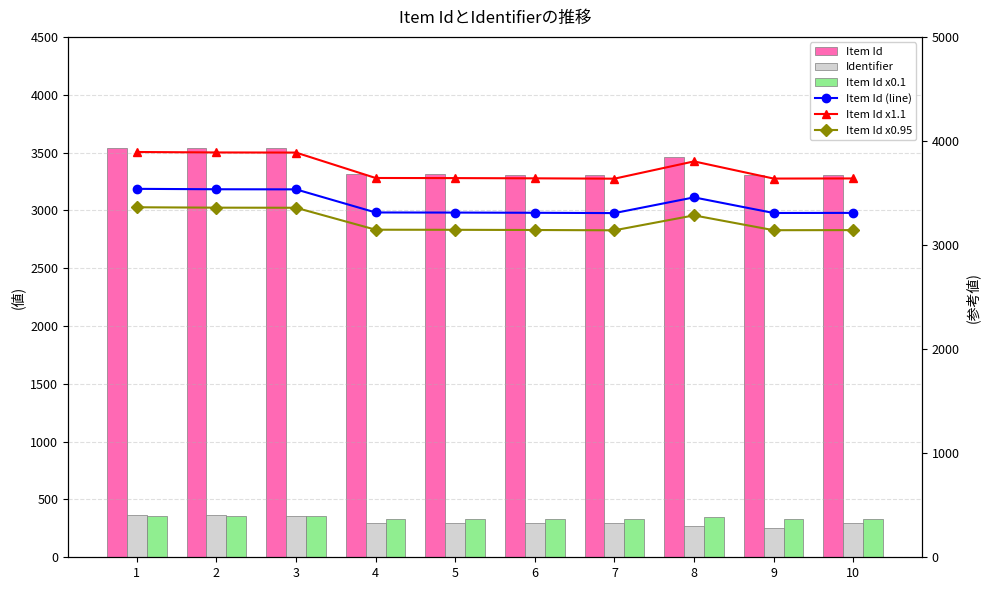

What is the difference between the Item Id x0.95 values at 10 and 8?

141.6